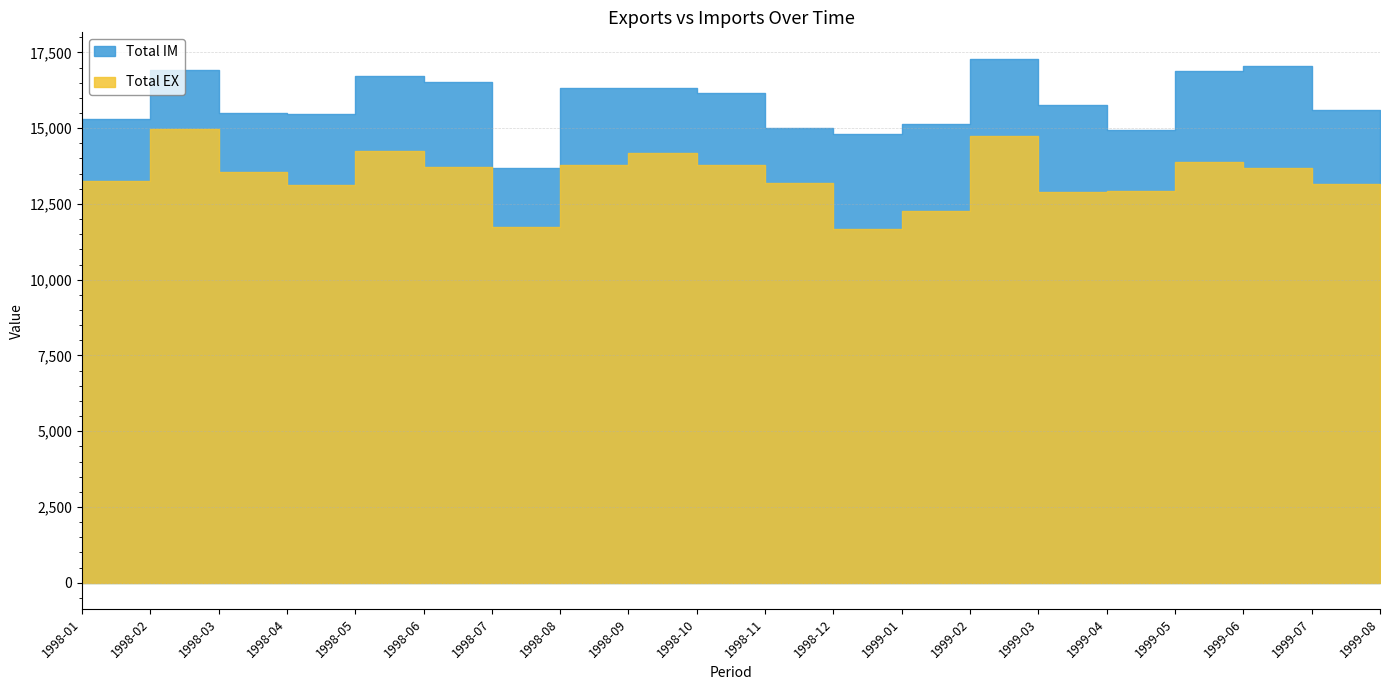

The Total EX series shows 9132.4 at 1999-03. True or false?

False